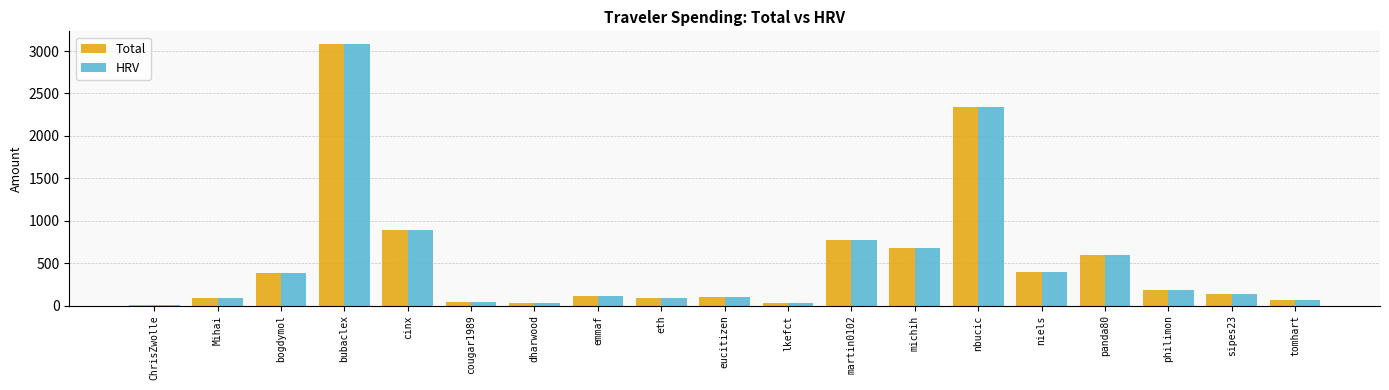

What is the average value of the Total series?

527.0